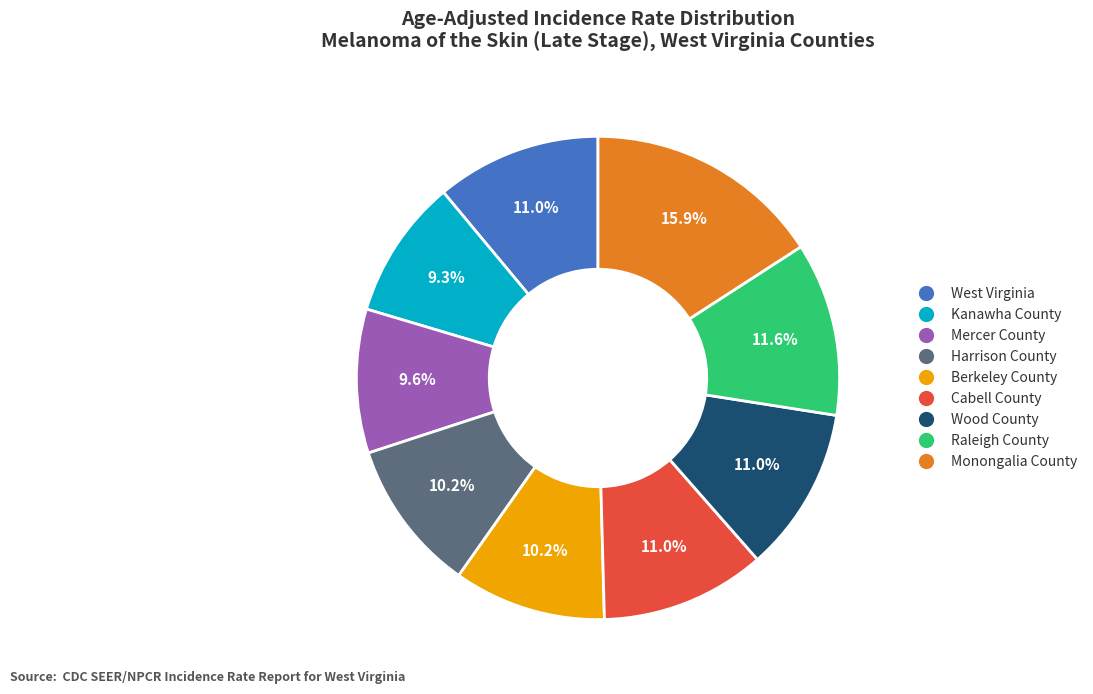

To the nearest percent, what is the difference between the largest and smallest slice percentages?

7%